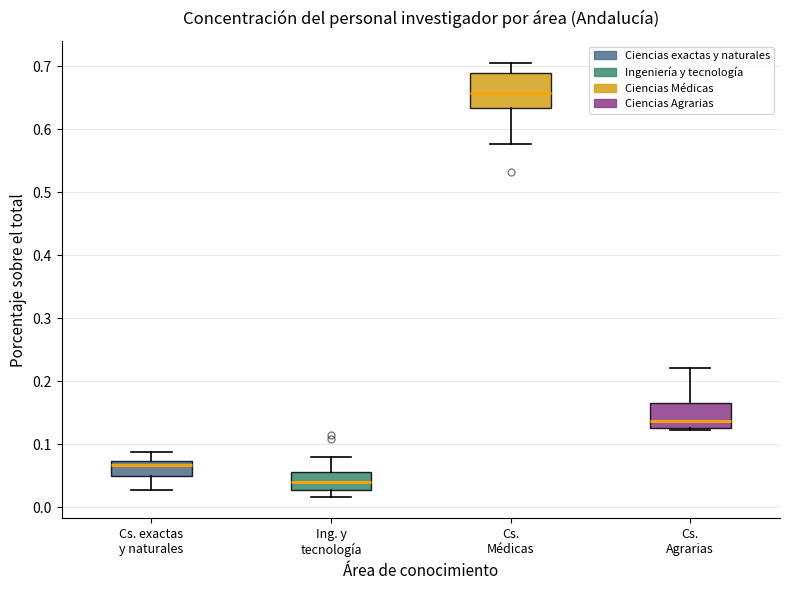

Which box has the highest median line?

Cs. Médicas